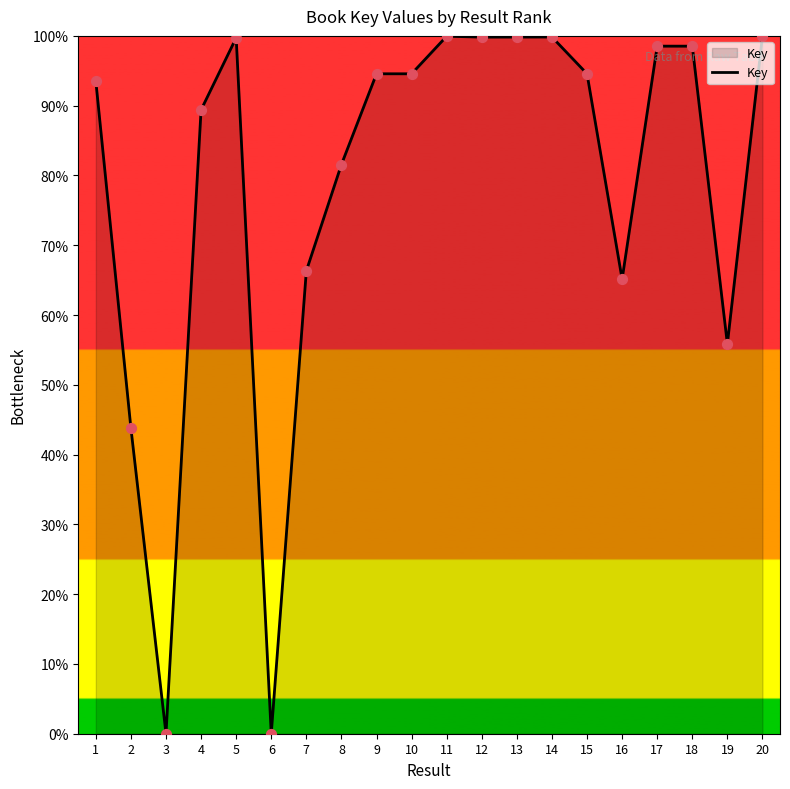

What is the change in value from 3 to 20?

+100.0